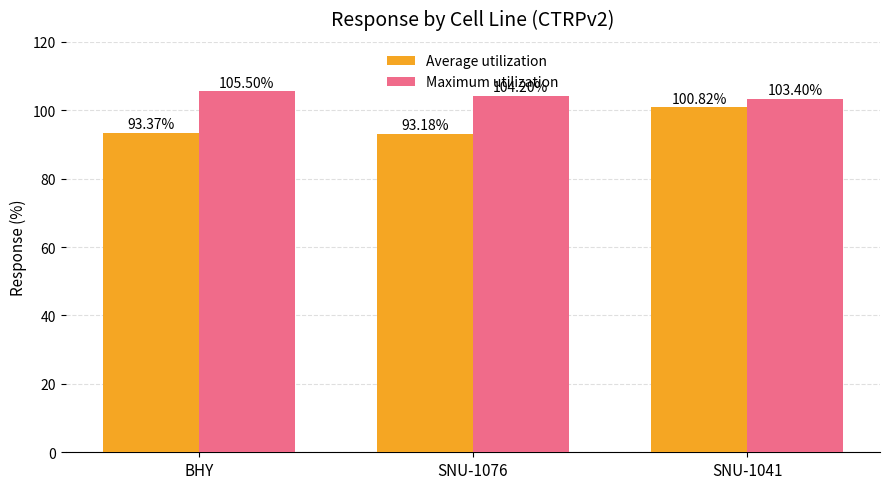

True or false: Average utilization has a value of 156.3 at BHY.

False